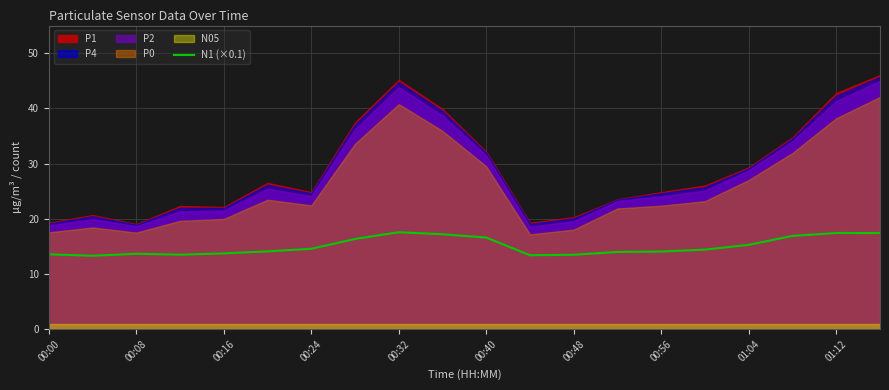

What is the highest value of the N1 (×0.1) series?

17.6